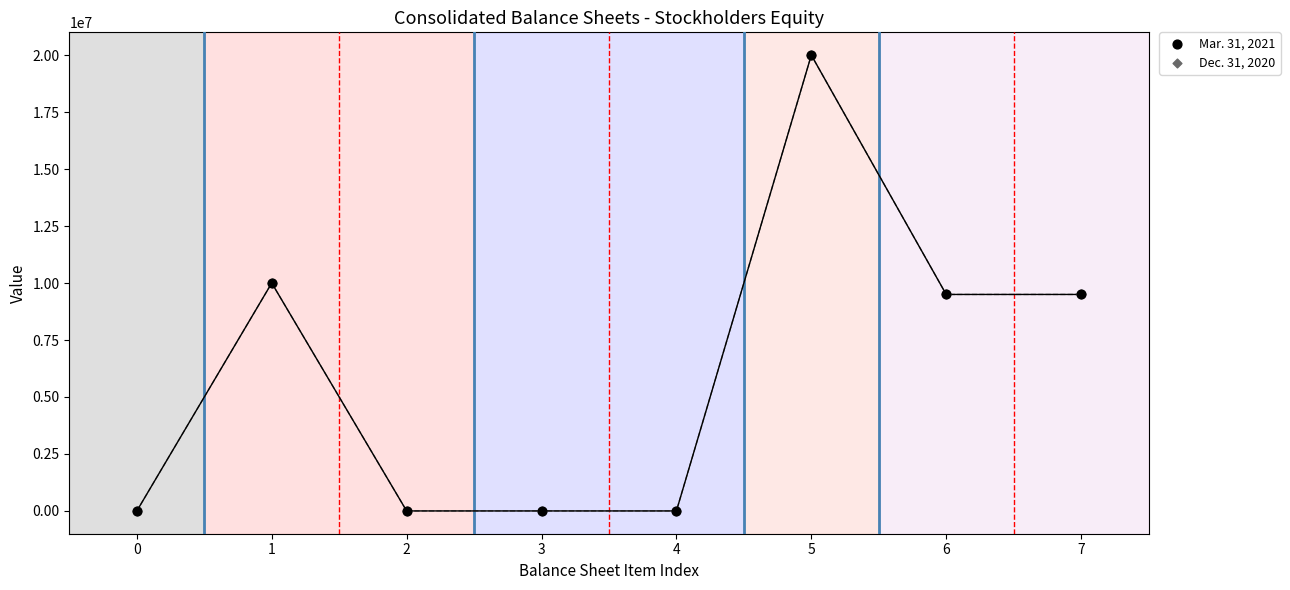

Which series has the widest spread of Y values?

Mar. 31, 2021